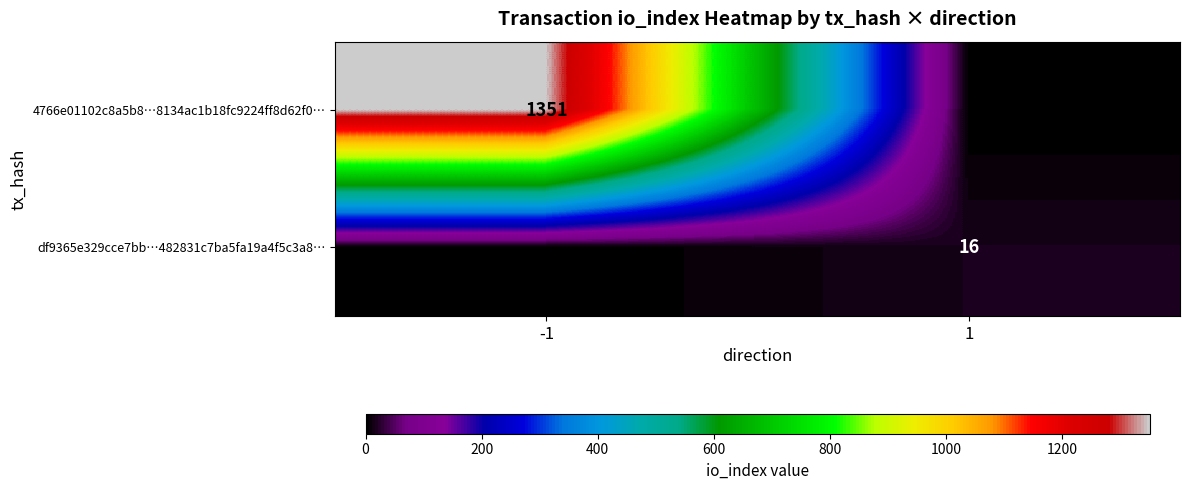

Is it true that 4766e01102c8a5b8…8134ac1b18fc9224ff8d62f0… equals 2341 at -1?

False